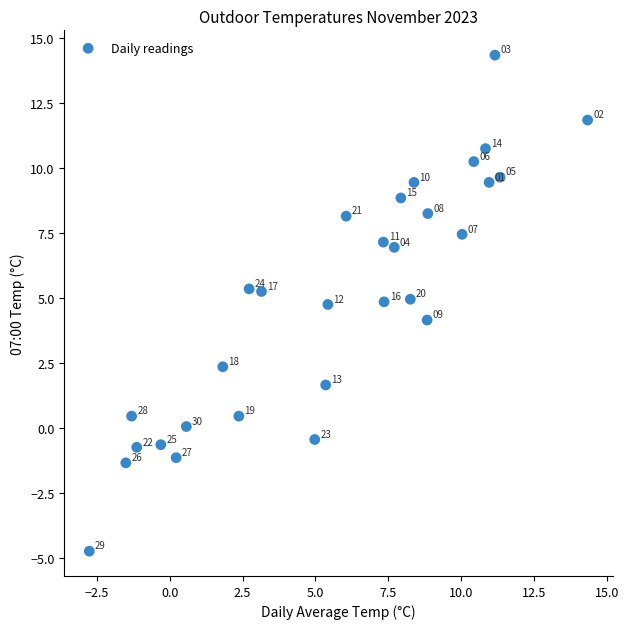

What Y value in the scatter plot is closest to 4?

4.2